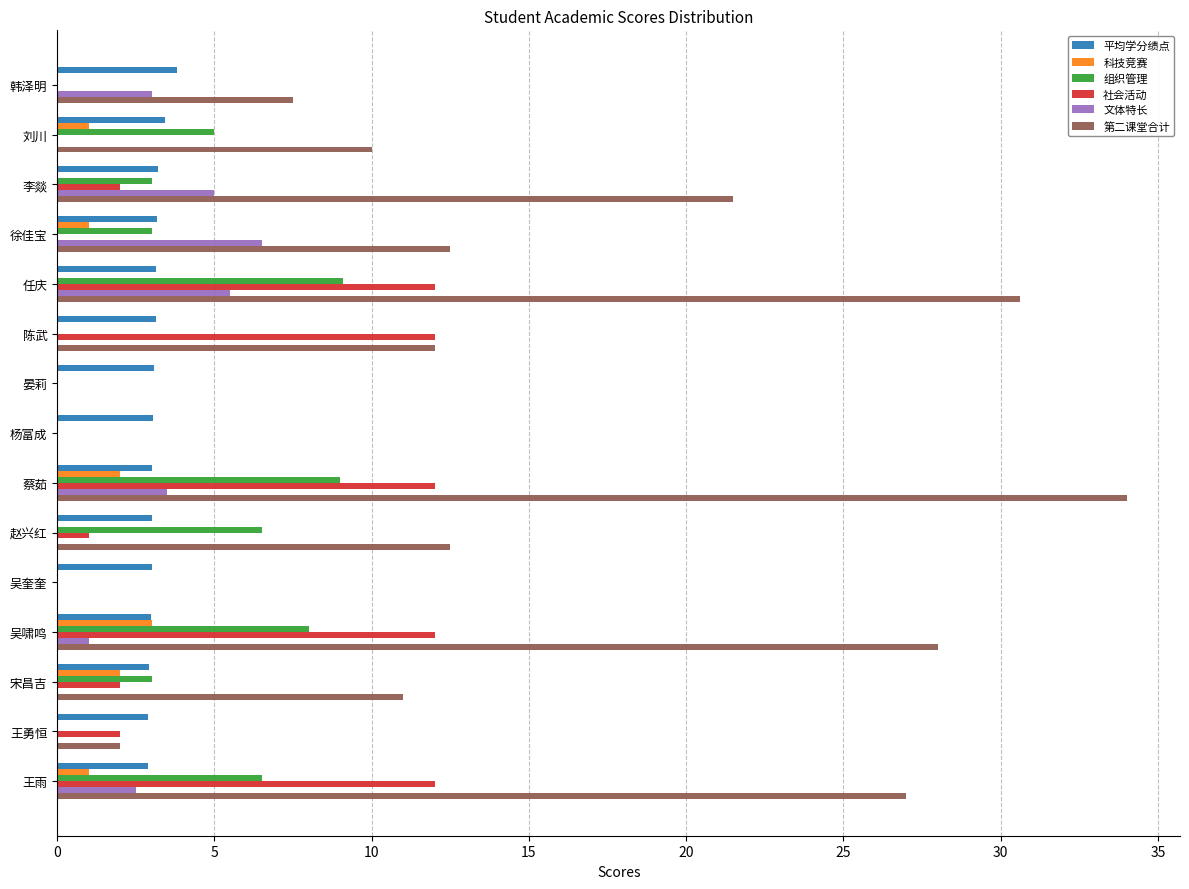

True or false: 组织管理 has a value of 0.0 at 陈武.

True